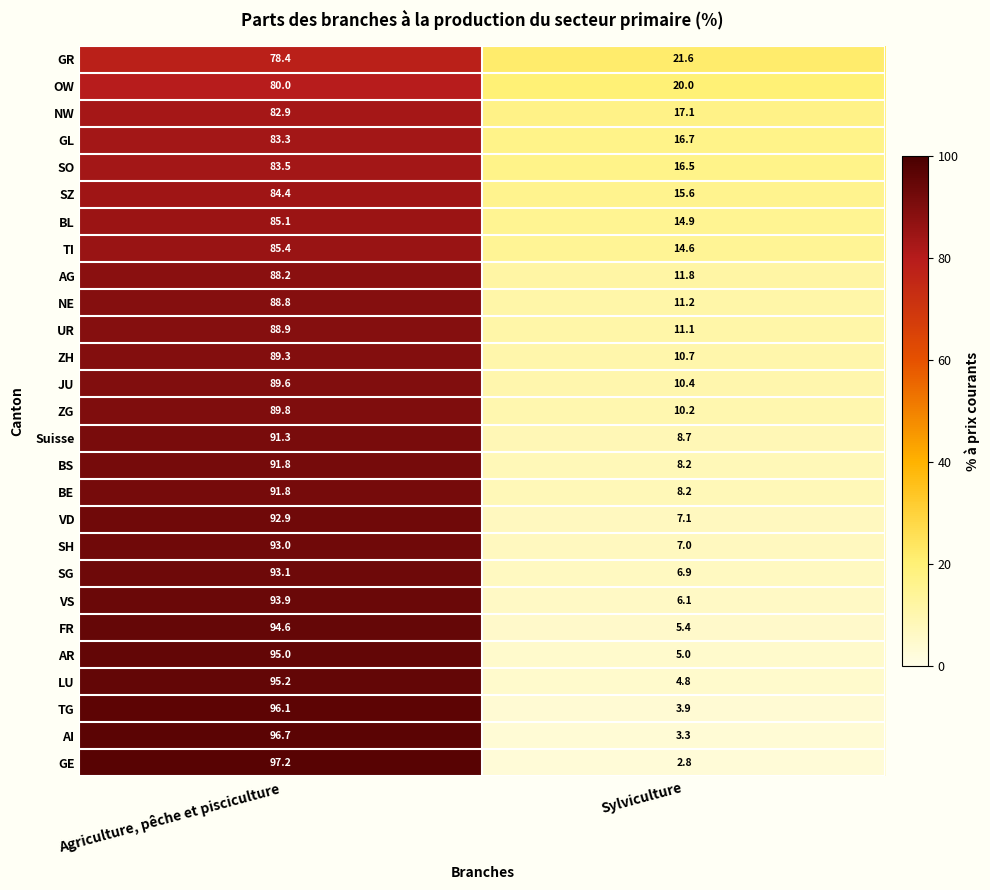

At which category is the sum across all series the highest?

Agriculture, pêche et pisciculture